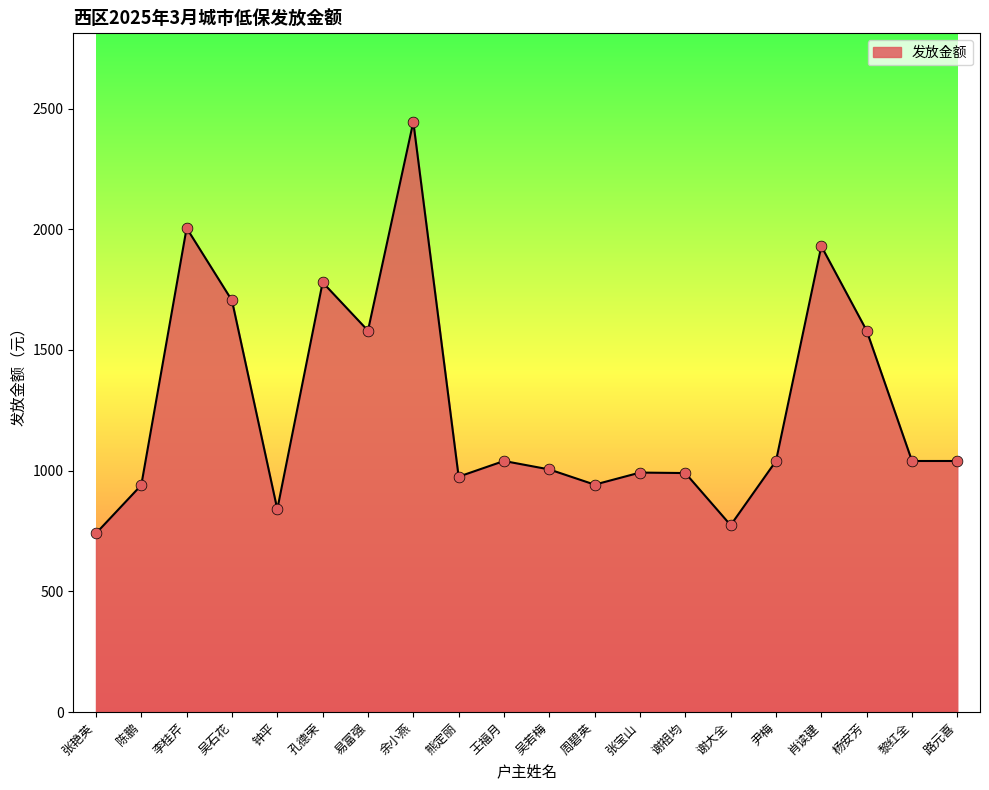

Which has a higher value, 孔德荣 or 张艳英?

孔德荣